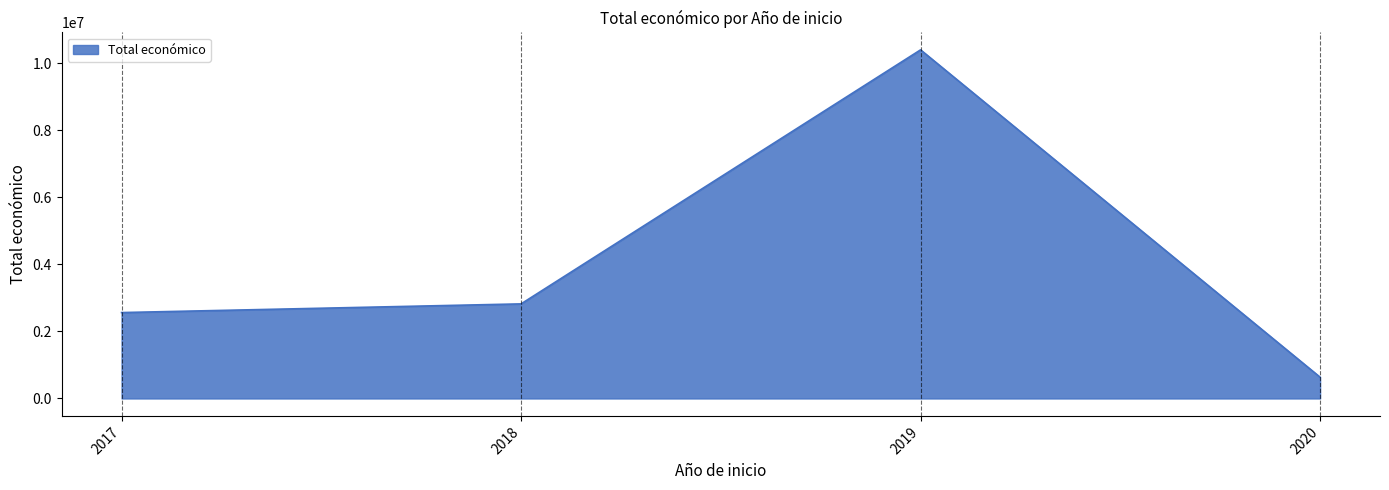

List the labels in order of value, smallest first.

2020, 2017, 2018, 2019